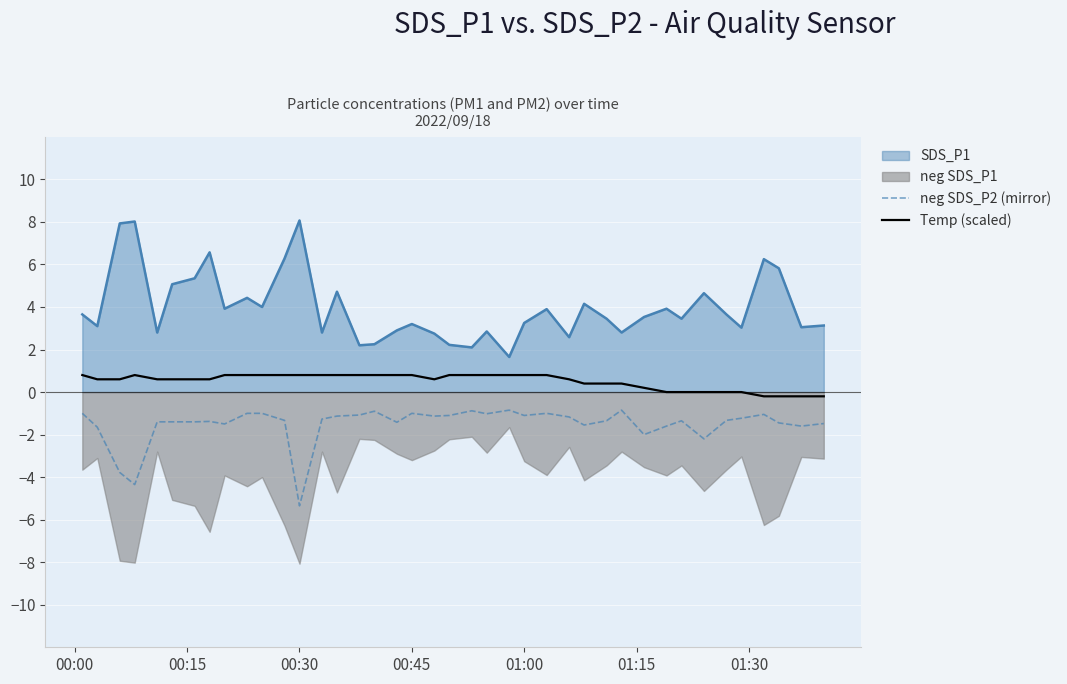

True or false: neg SDS_P2 (mirror) has more than 1 points higher than both neighbors.

True